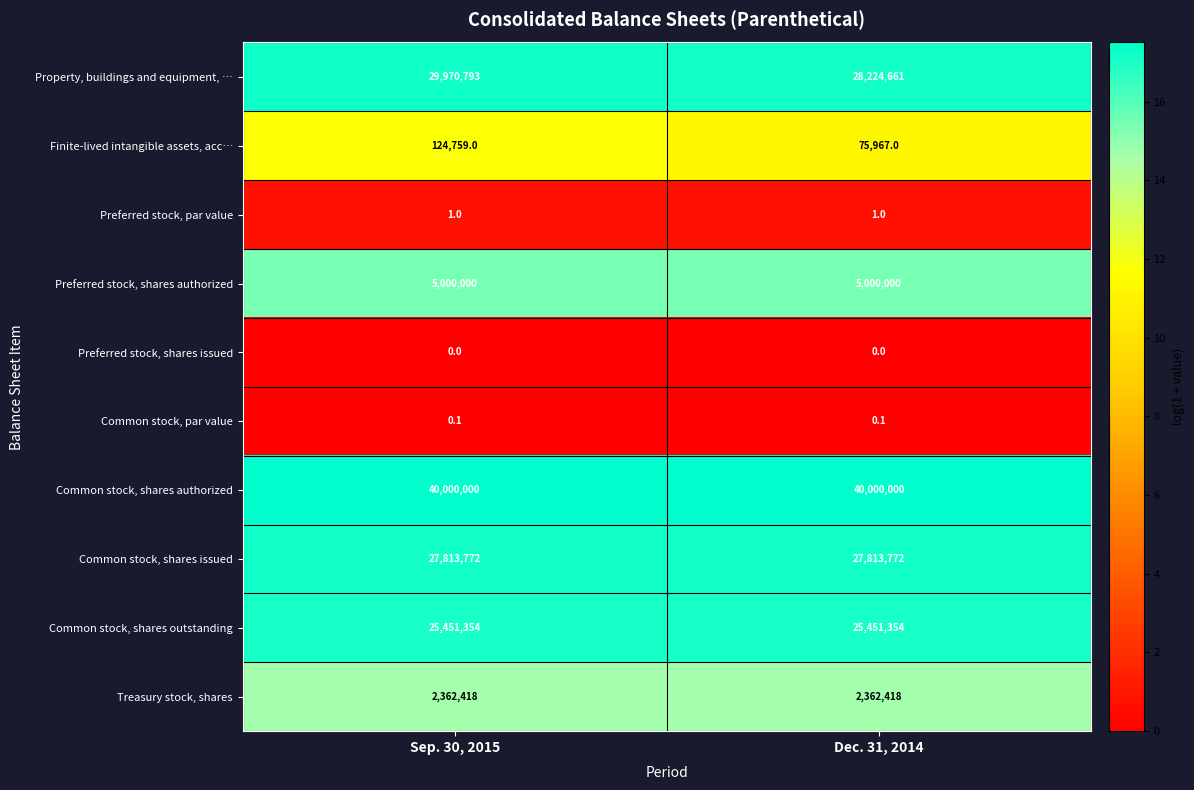

The Common stock, shares authorized series shows 40000000.0 at Sep. 30, 2015. True or false?

True